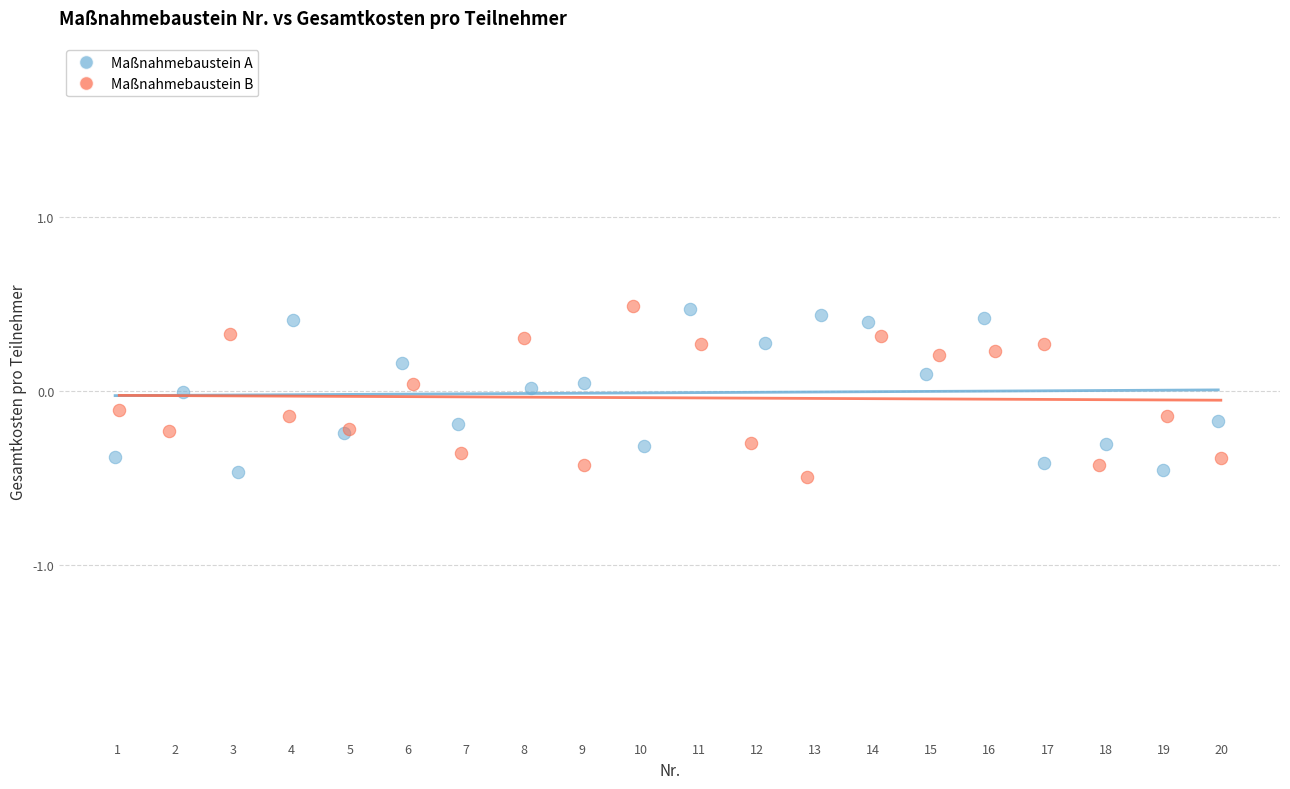

Which series has the largest Y range (max minus min)?

Maßnahmebaustein B